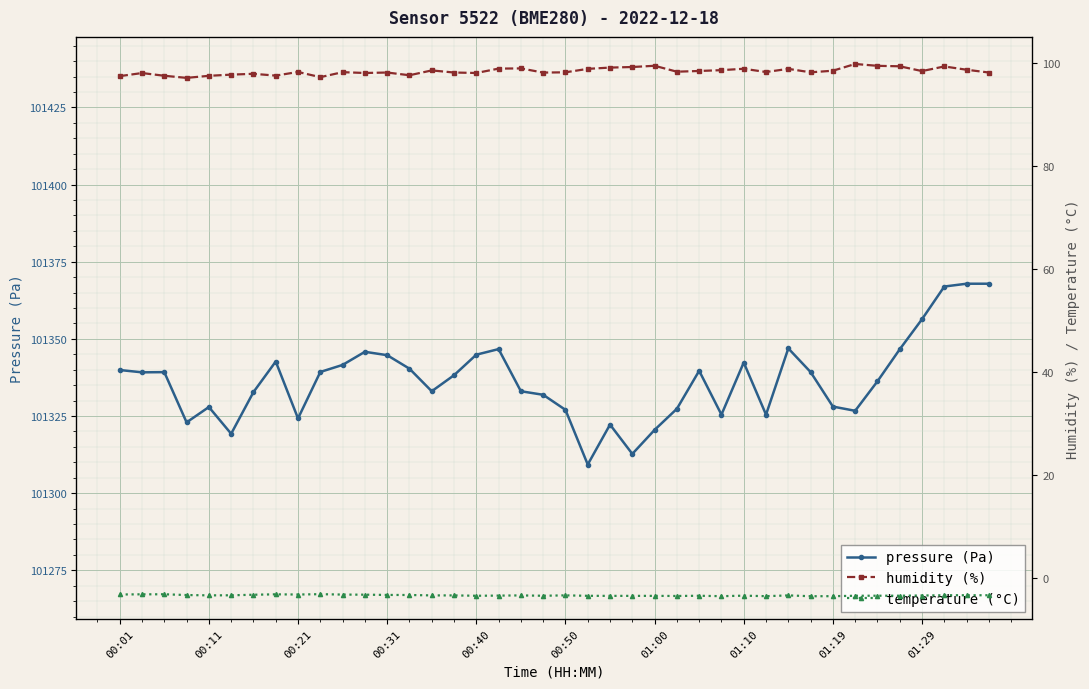

What is the highest value of the pressure (Pa) series?

101367.9